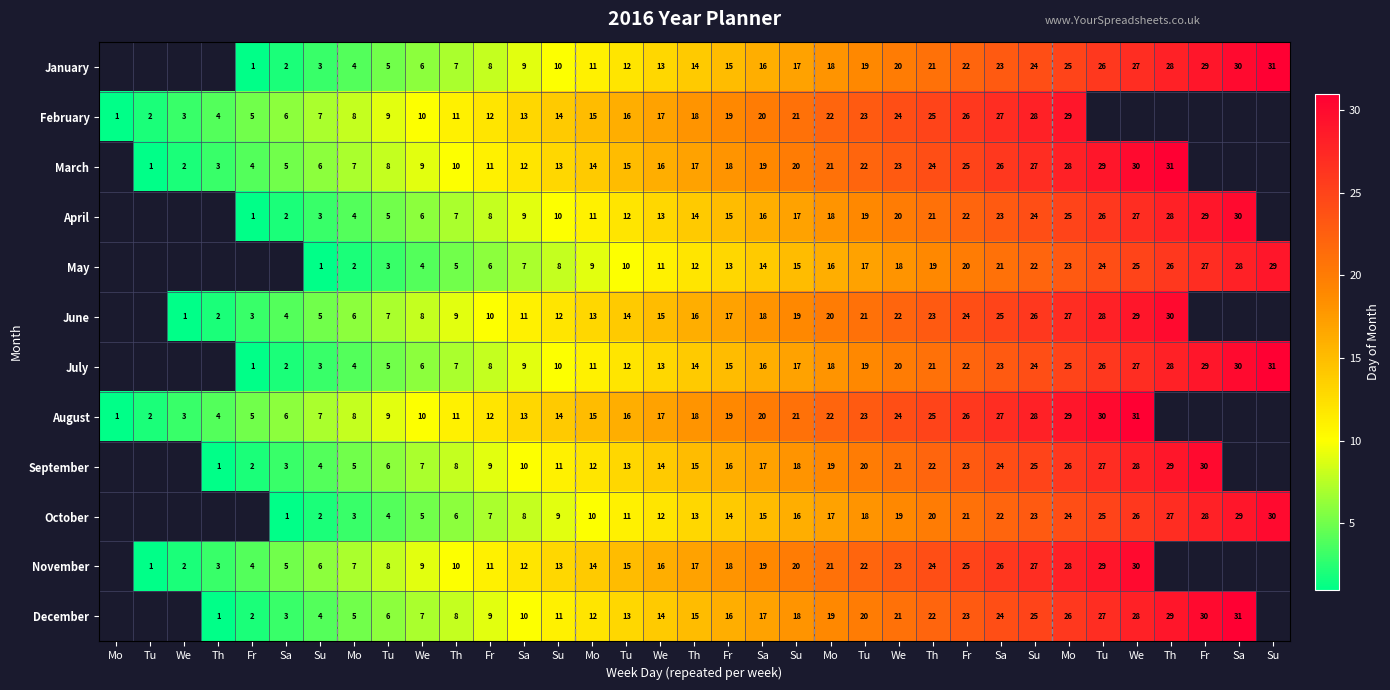

True or false: October has a value of 27.9 at We.

False